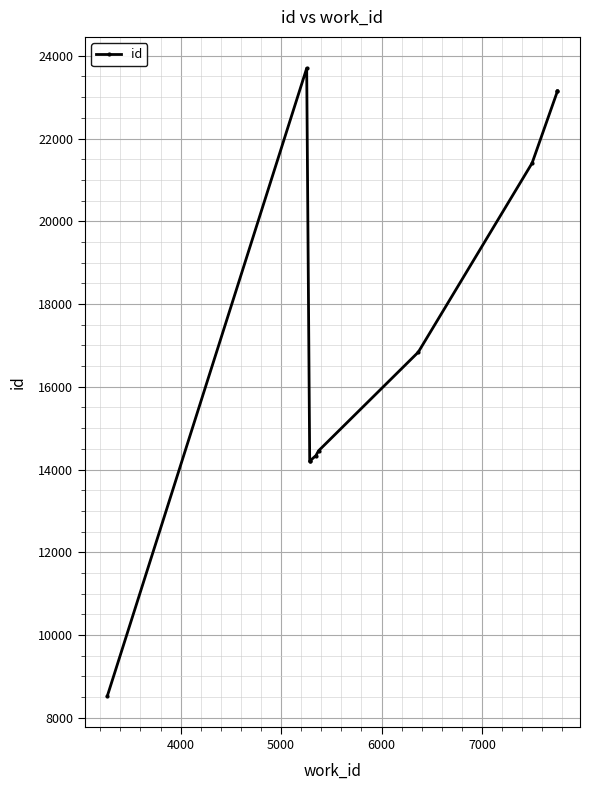

What is the smallest value displayed?

8532